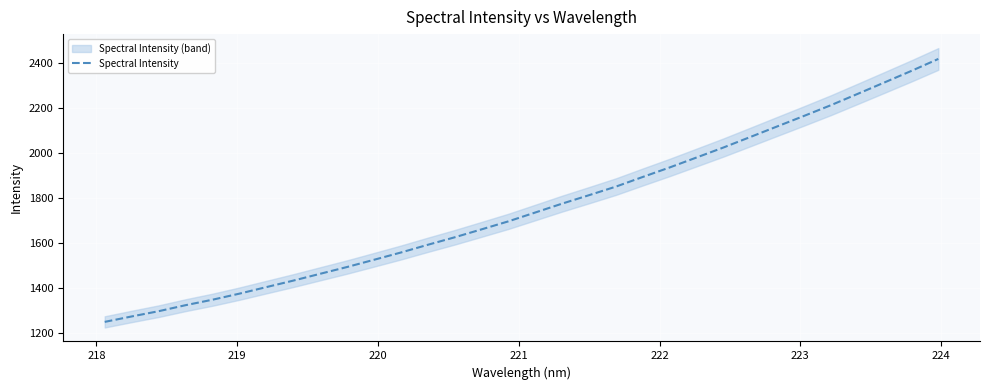

What is the minimum value for Spectral Intensity?

1247.8